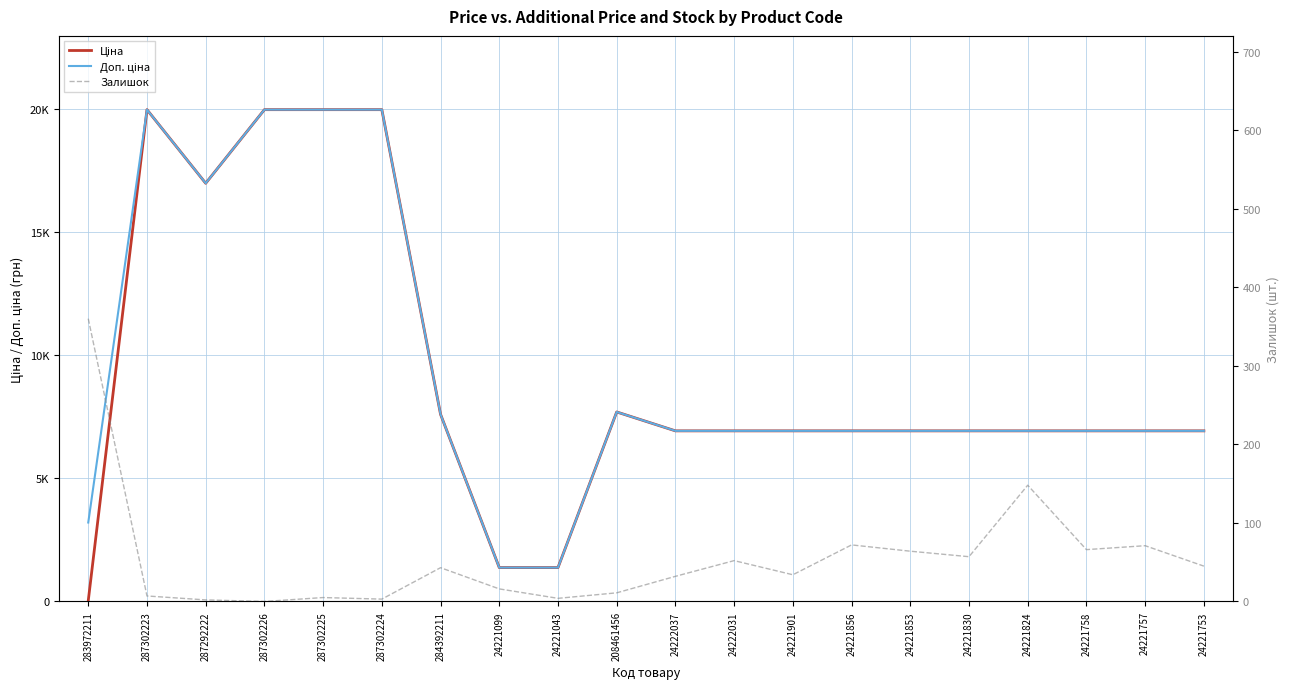

What is the label of the 1st point from the left?

283972211